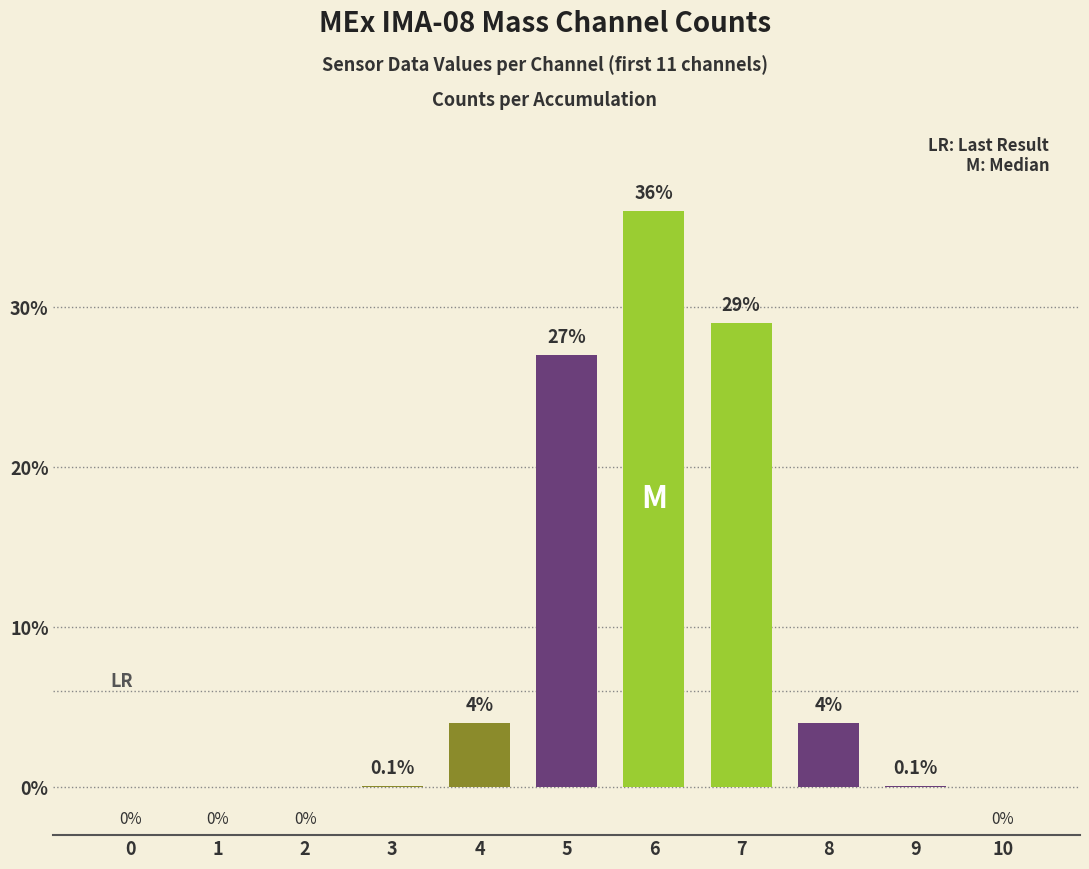

The chart shows a value of 36.0 at 6. True or false?

True